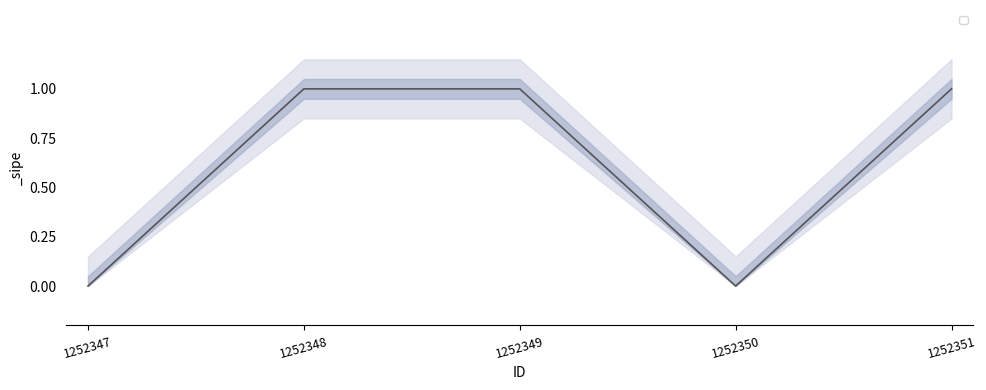

What is the change in value from 1252349 to 1252350?

-1